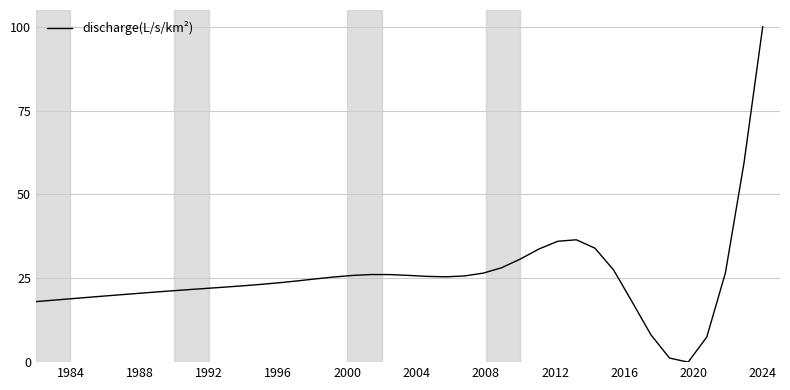

What is the greatest value displayed?

100.0